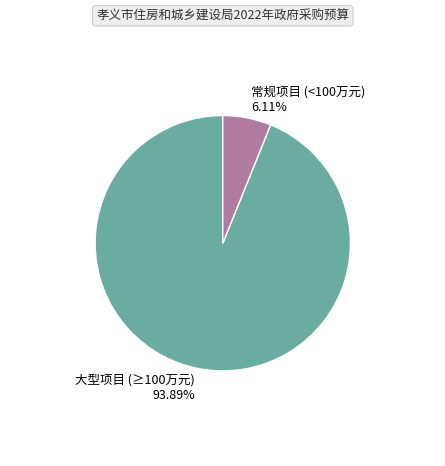

Which slice represents more than half of the pie?

大型项目 (≥100万元) 93.89%